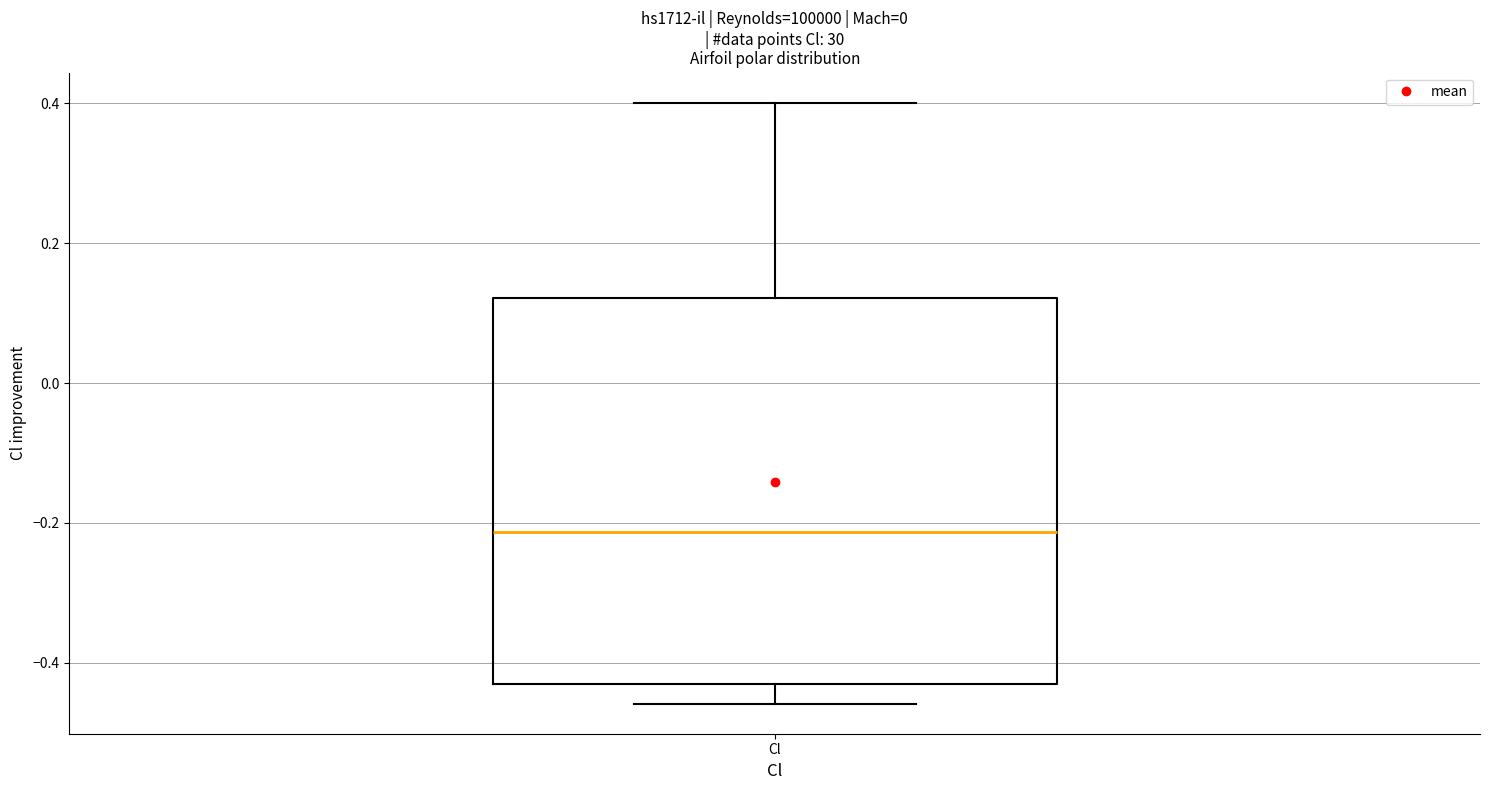

Read this box plot against the y-axis: the position of the median line, the range covered by the box, and the ends of both whiskers. The values are not printed on the chart, so give them approximately, as read against the axis.

median -0.22, box -0.42 to 0.12, whiskers -0.46 to 0.40